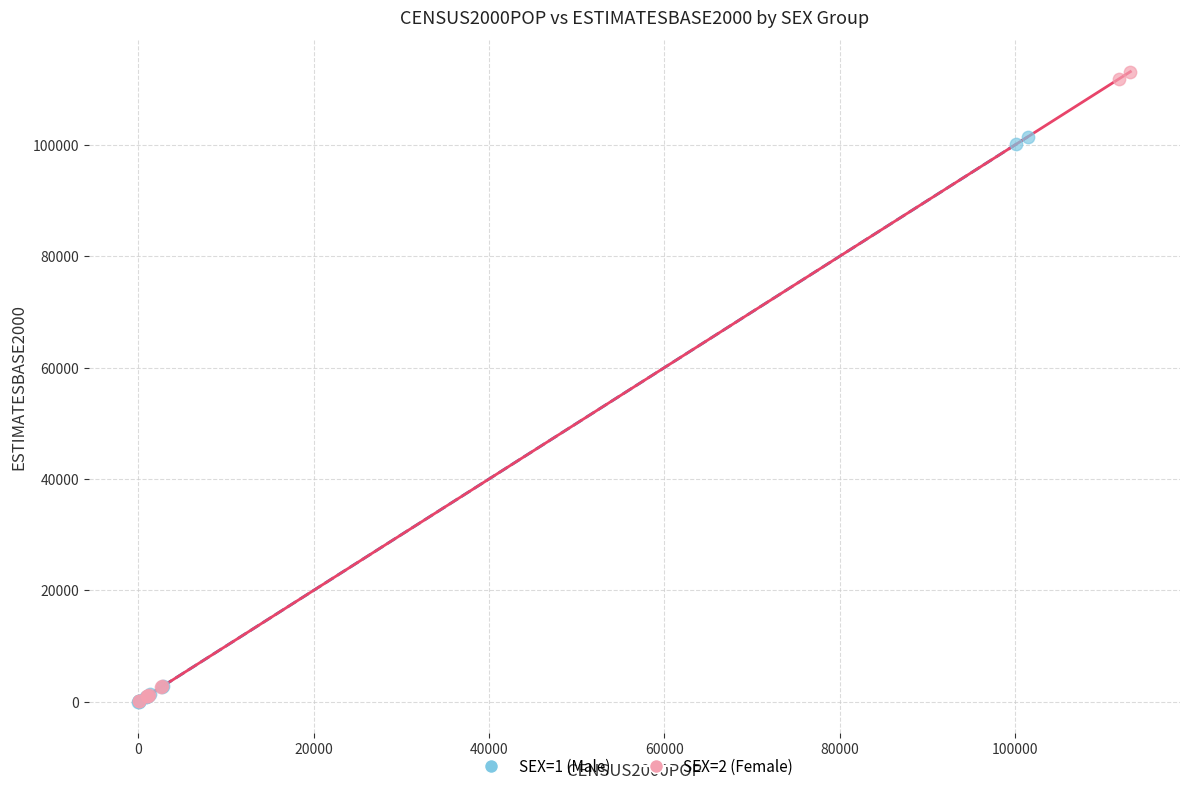

Which series has the largest Y range (max minus min)?

SEX=2 (Female)